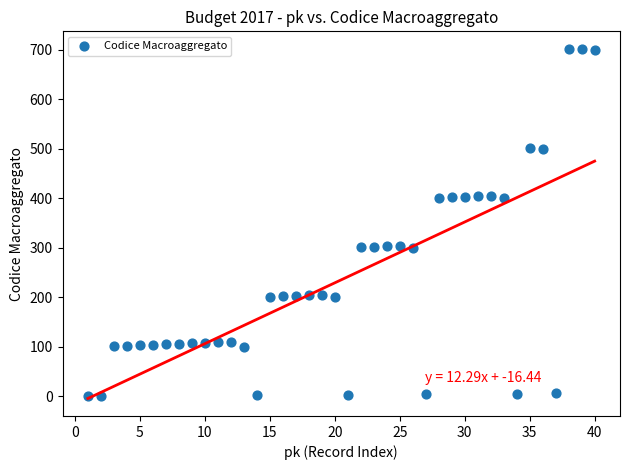

What is the range of Y values (max minus min)?

702